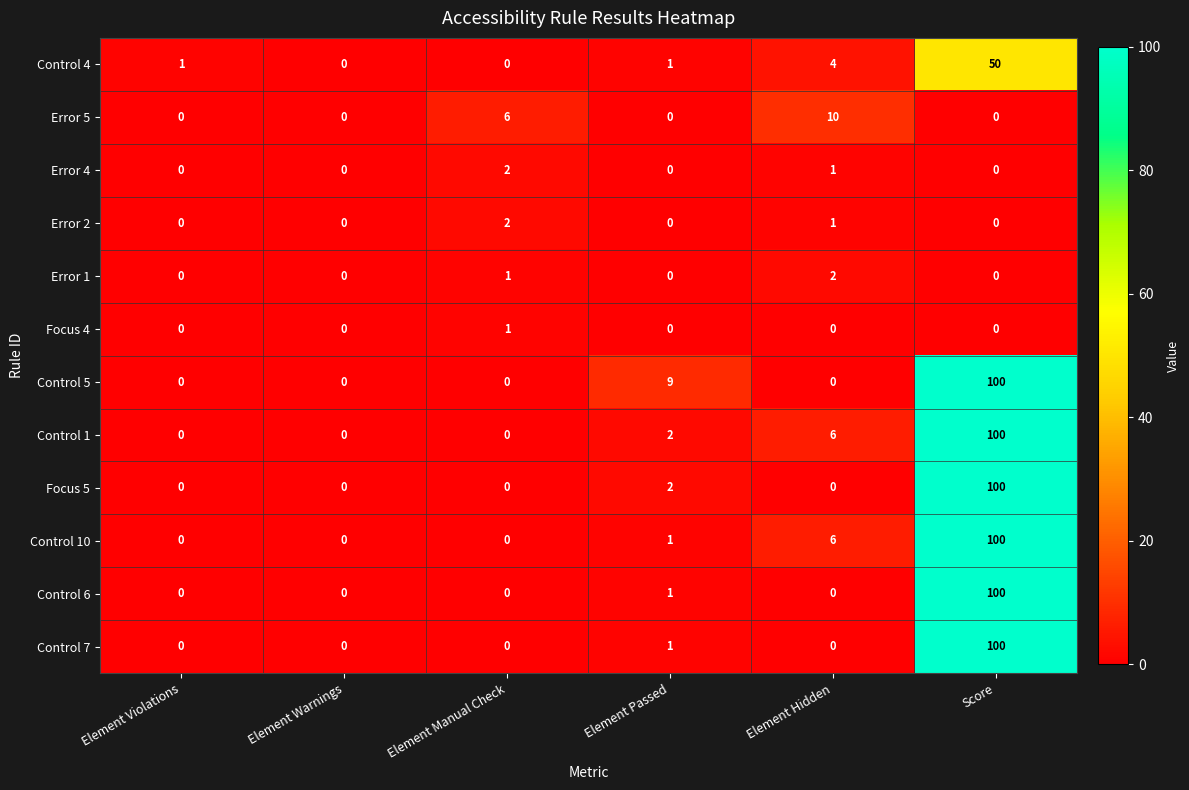

What is the sum of all Control 6 values?

101